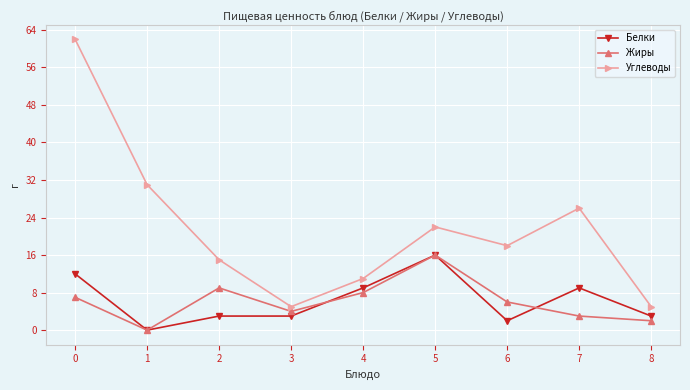

True or false: Жиры and Углеводы intersect in this chart.

False